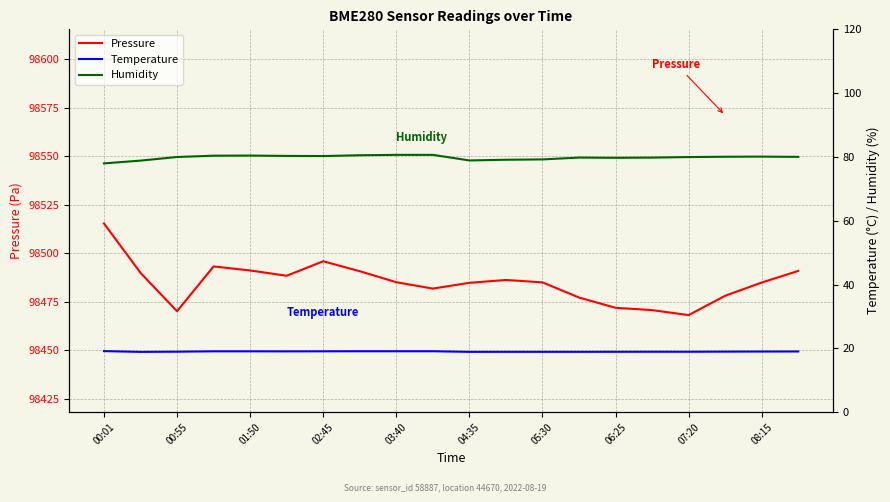

Reading left to right, list all the values displayed in this chart.

Pressure: 98515.3	98489.8	98470.1	98493.1	98491.1	98488.3	98495.8	98490.7	98485.0	98481.7	98484.7	98486.2	98484.9	98477.1	98471.8	98470.6	98468.1	98478.0	98484.9	98490.8
Temperature: 19.1	18.9	18.9	19.1	19.1	19.1	19.1	19.1	19.1	19.1	18.9	18.9	18.9	18.9	18.9	18.9	18.9	19.0	19.0	19.0
Humidity: 78.0	78.8	80.0	80.4	80.4	80.3	80.3	80.5	80.7	80.7	78.9	79.1	79.2	79.8	79.7	79.8	80.0	80.1	80.1	80.0